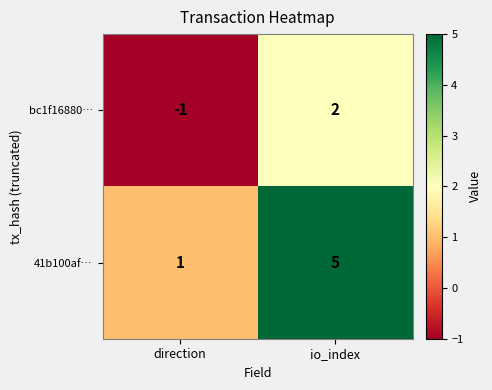

Reading left to right, transcribe all the data shown in this chart.

bc1f16880…: direction=-1	io_index=2
41b100af…: direction=1	io_index=5